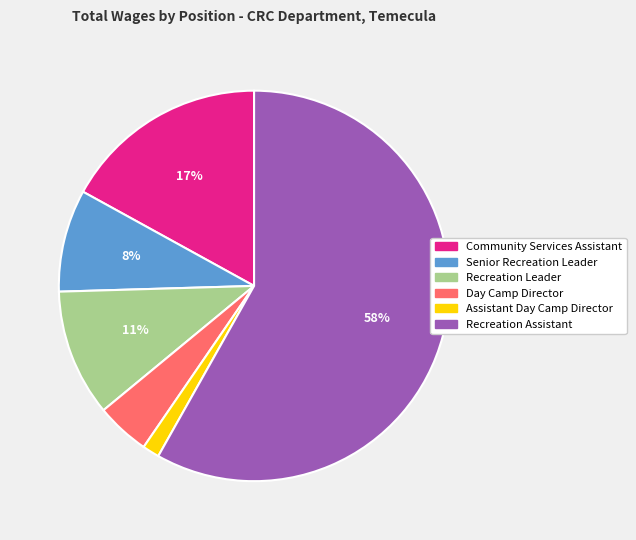

Is there a majority slice in this chart?

Yes